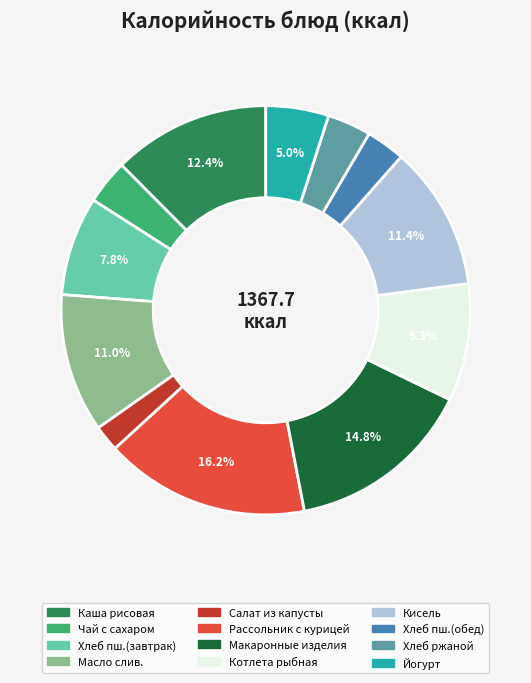

Does any single category account for the majority?

No